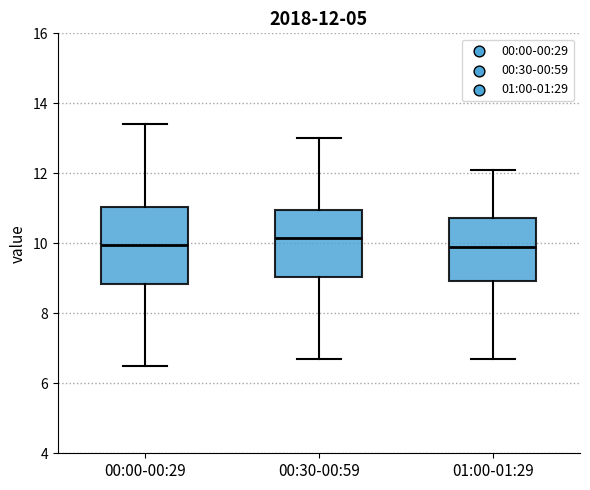

Which box is the tallest, from its lower edge to its upper edge?

00:00-00:29